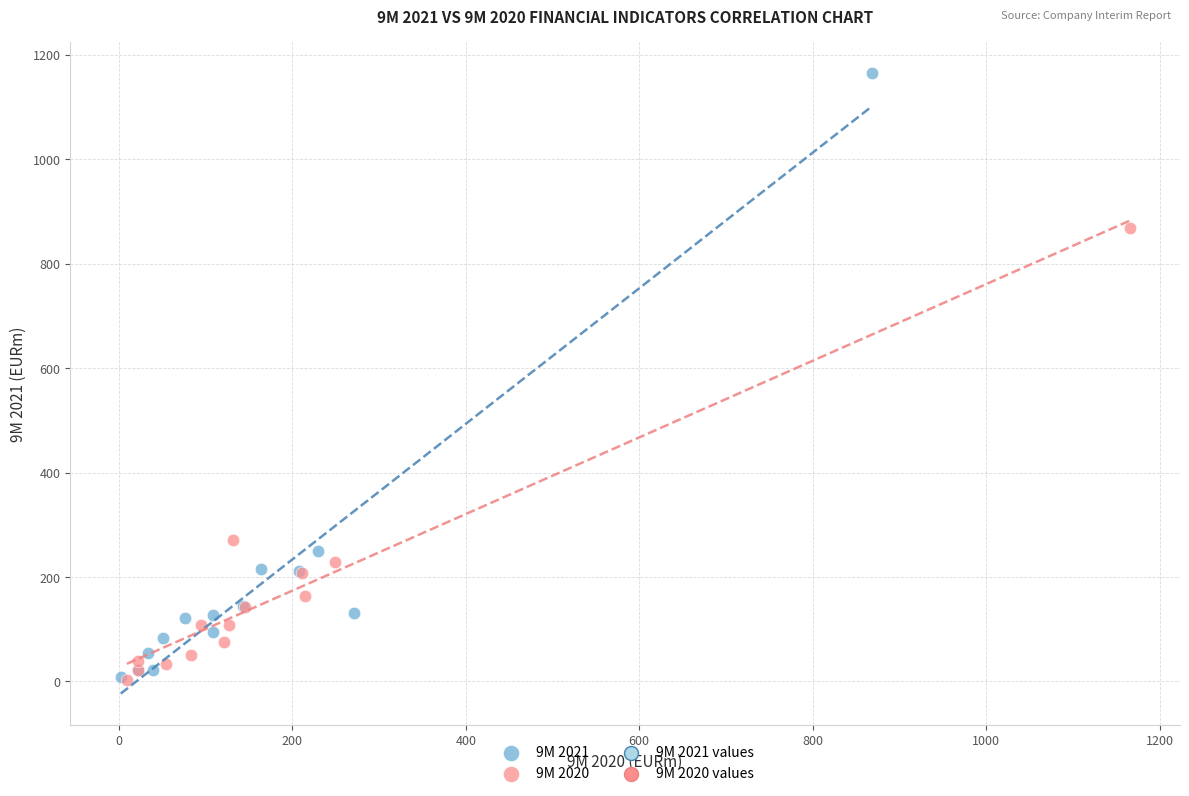

Which series reaches the maximum Y coordinate?

9M 2021